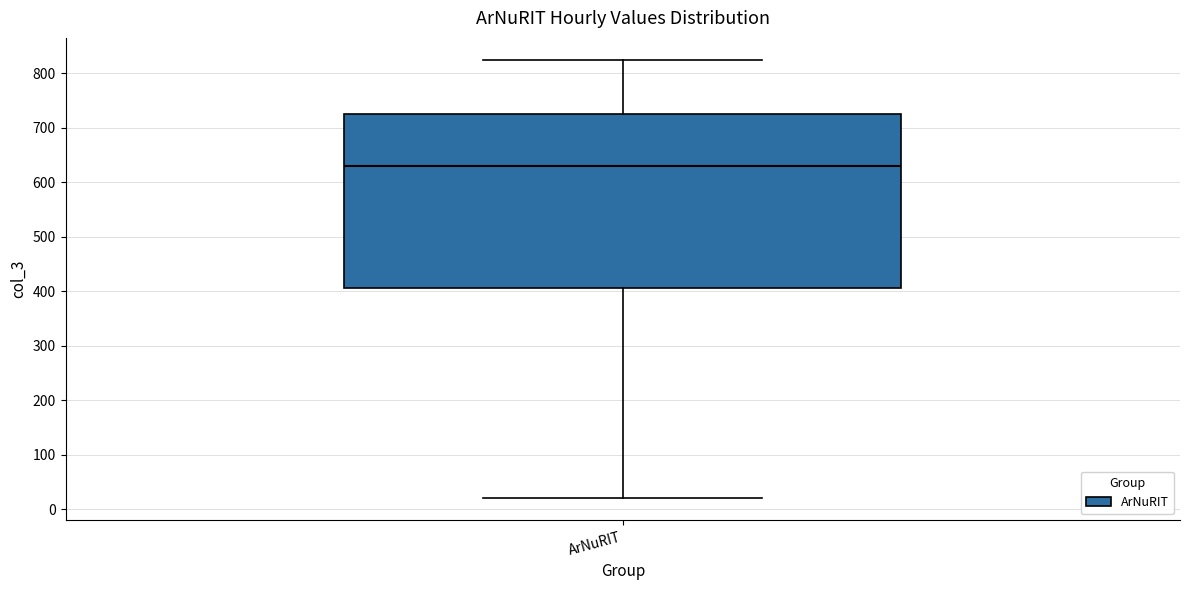

Transcribe this box plot: give where the median line is, the range the box spans, and where the two whiskers end, as read against the y-axis. The values are not printed on the chart, so give them approximately, as read against the axis.

median 630, box 410 to 730, whiskers 20 to 830